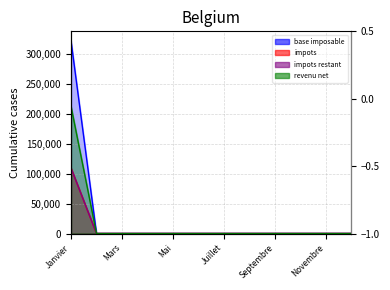

The value of revenu net at Juin is 0.0. True or false?

True